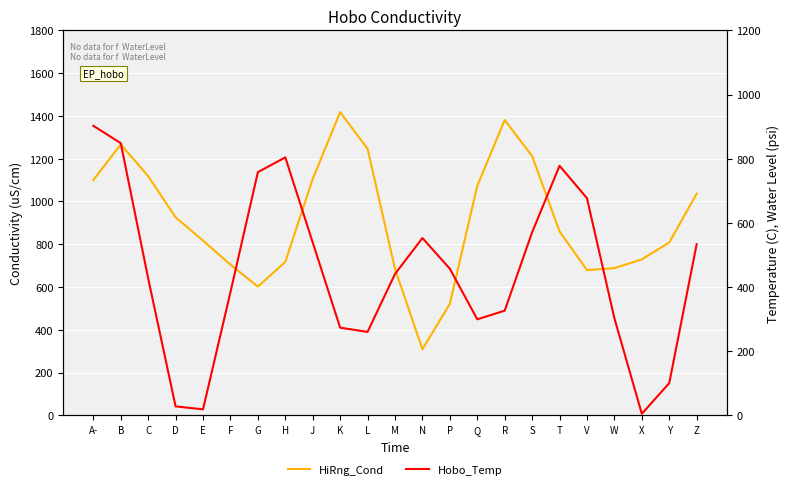

Rank the series by their maximum value, from lowest to highest.

Hobo_Temp, HiRng_Cond